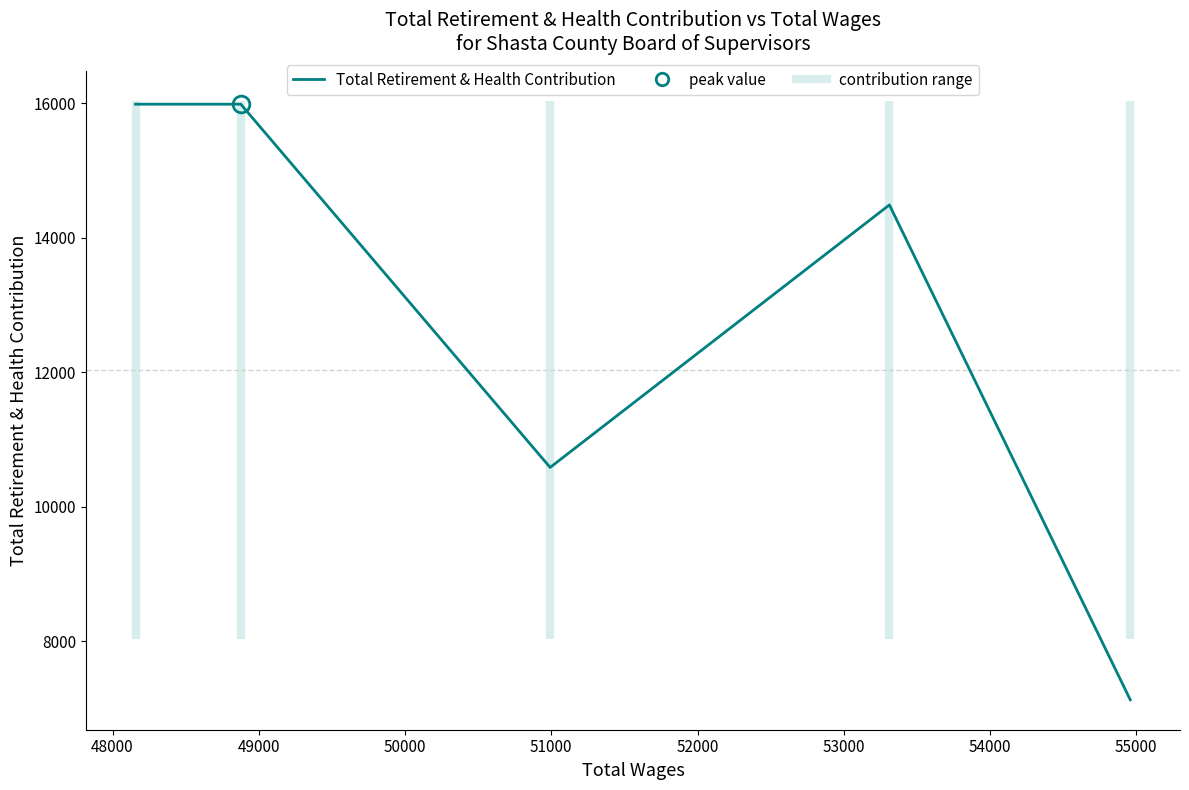

Count the values in the range 10582 to 15985.

4